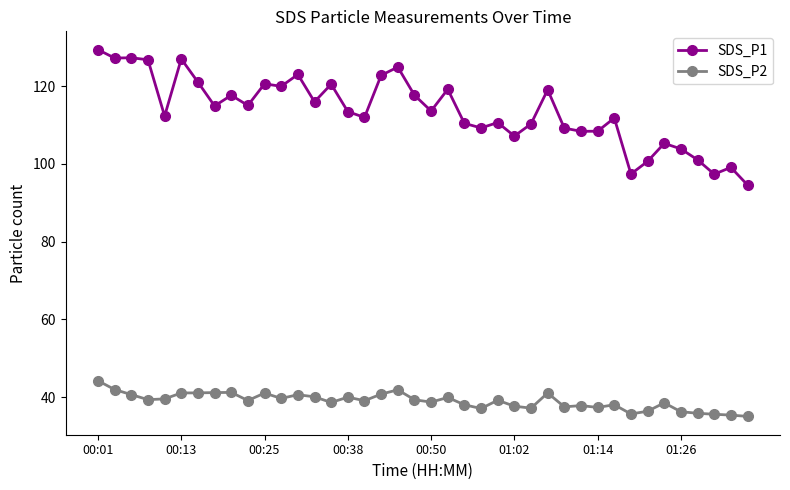

Which series has the largest range (max minus min)?

SDS_P1